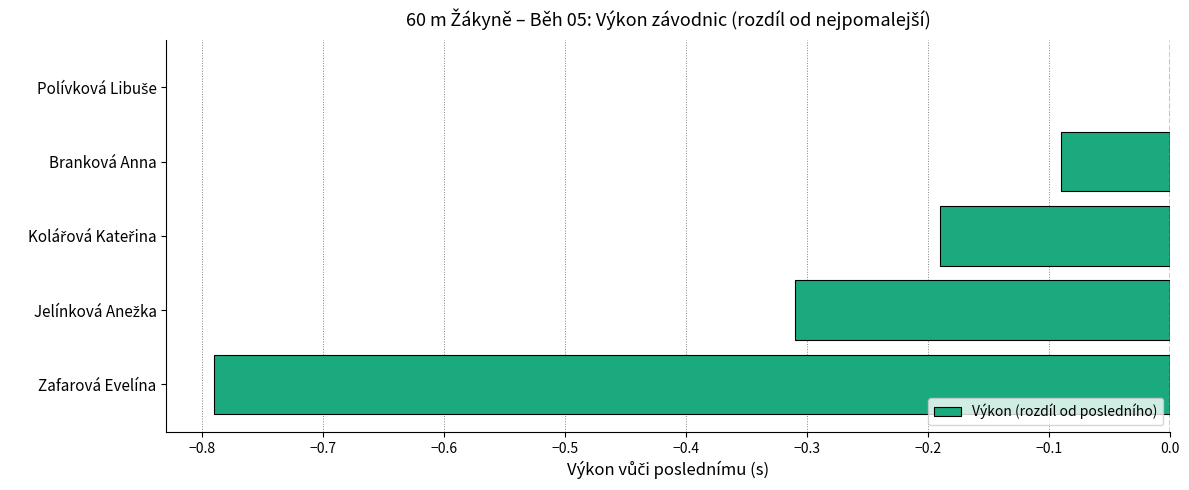

What is the change in value from Zafarová Evelína to Branková Anna?

+0.7